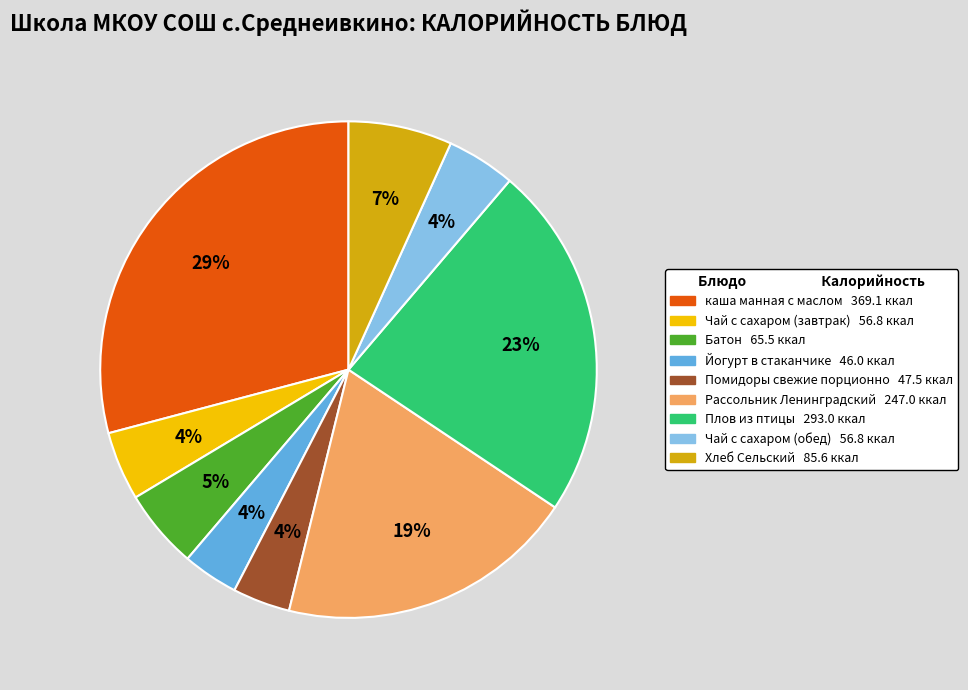

Combined, do Чай с сахаром (завтрак) and Чай с сахаром (обед) account for over 50%?

No